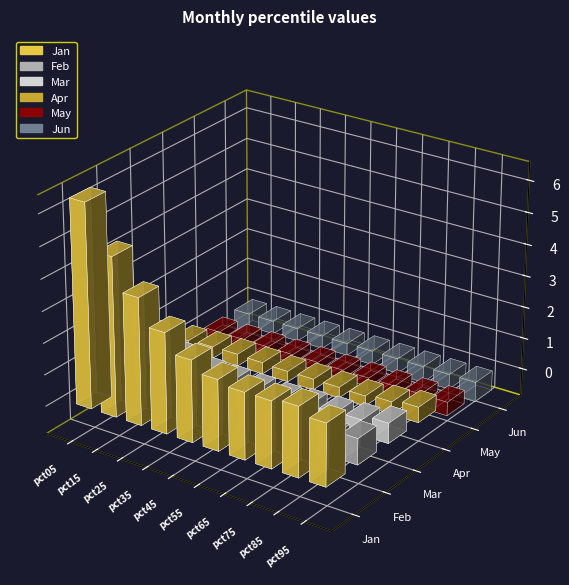

What is the approximate value of Jan at pct35?

3.2